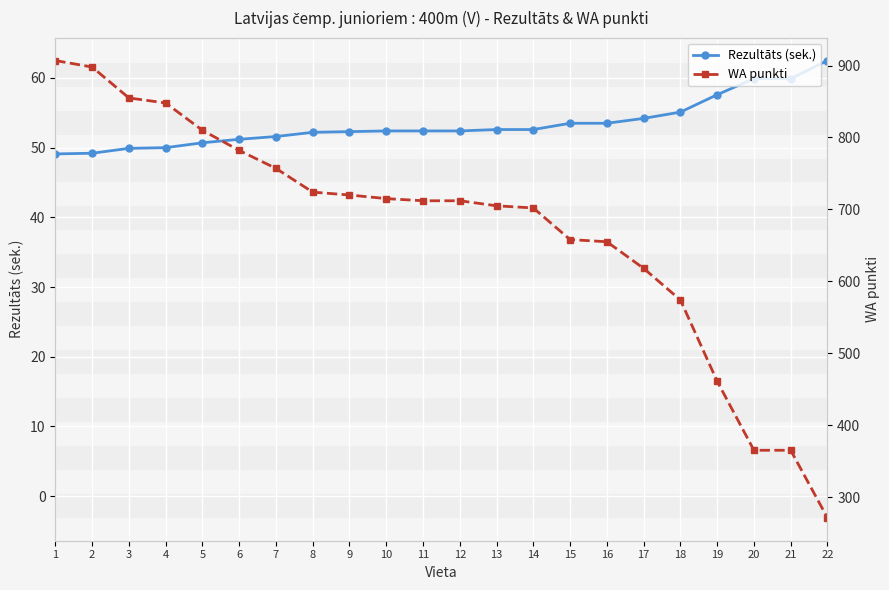

Where is WA punkti nearest to the value 589?

18